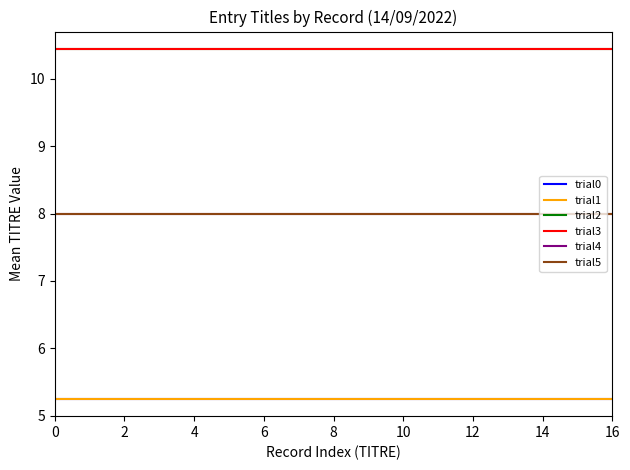

Is this an area chart (filled region under the line)?

No